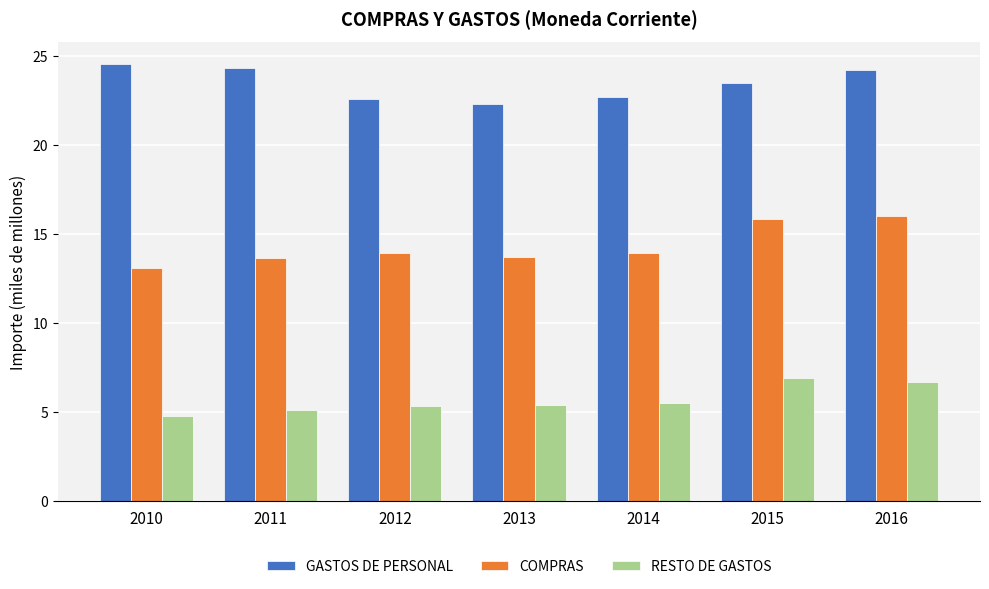

What are all the series names shown in the legend?

GASTOS DE PERSONAL, COMPRAS, RESTO DE GASTOS